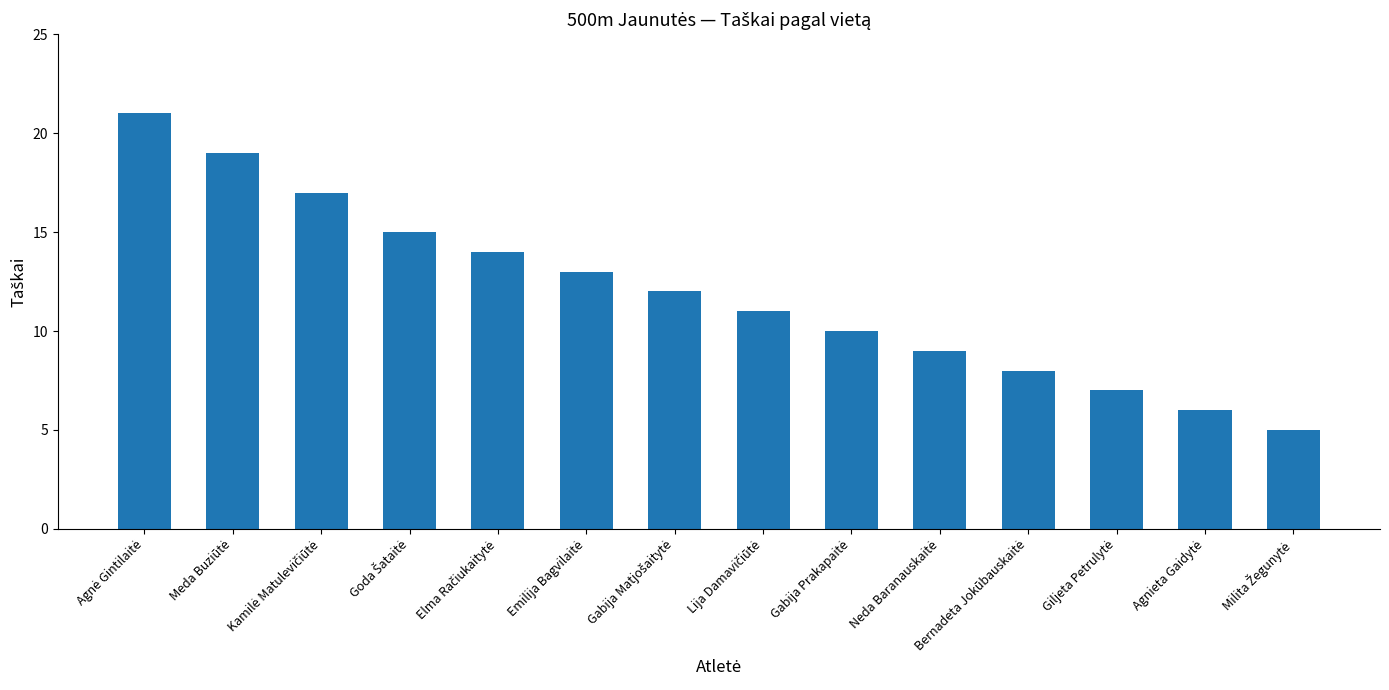

What is the difference between the maximum and minimum values?

16